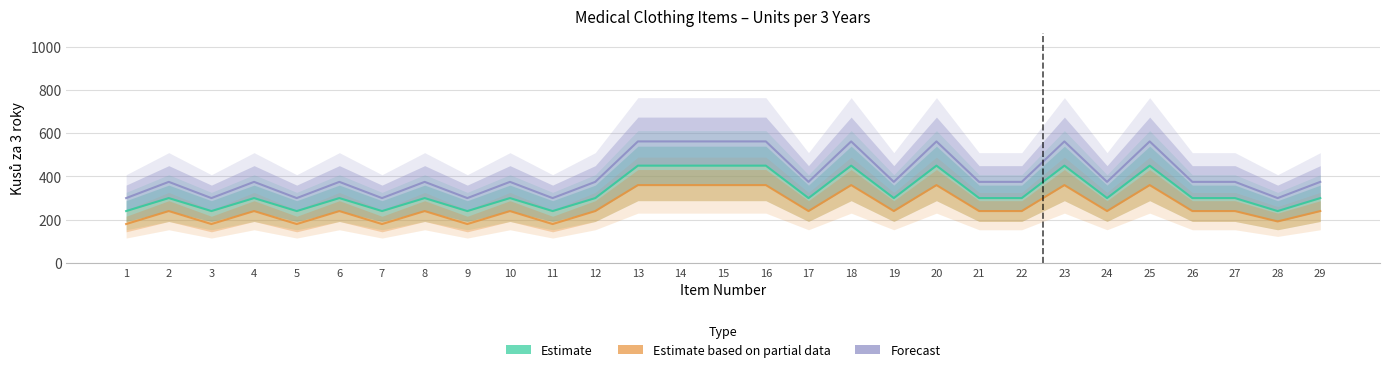

Which label corresponds to the largest value in the chart?

13